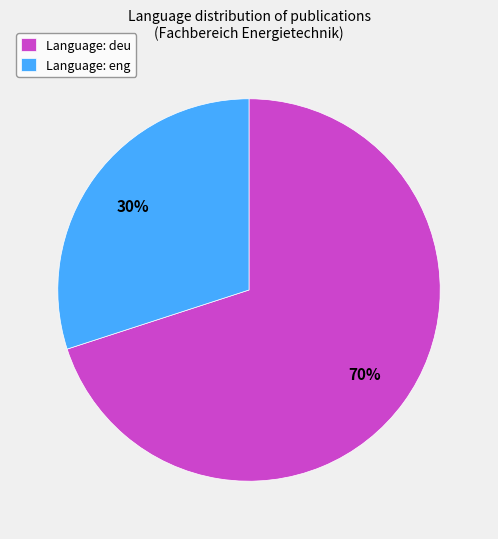

What is the ratio of the value at Language: deu to the value at Language: eng?

2.3